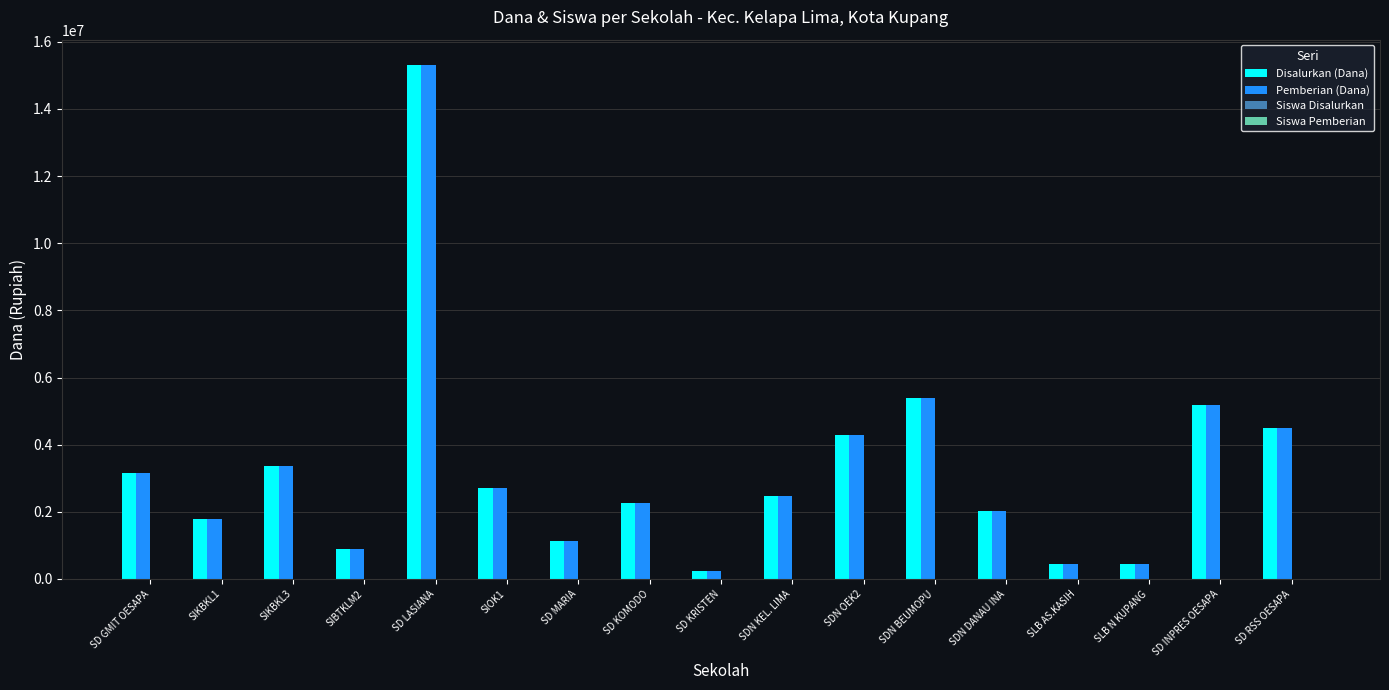

How many series are shown in this chart?

4